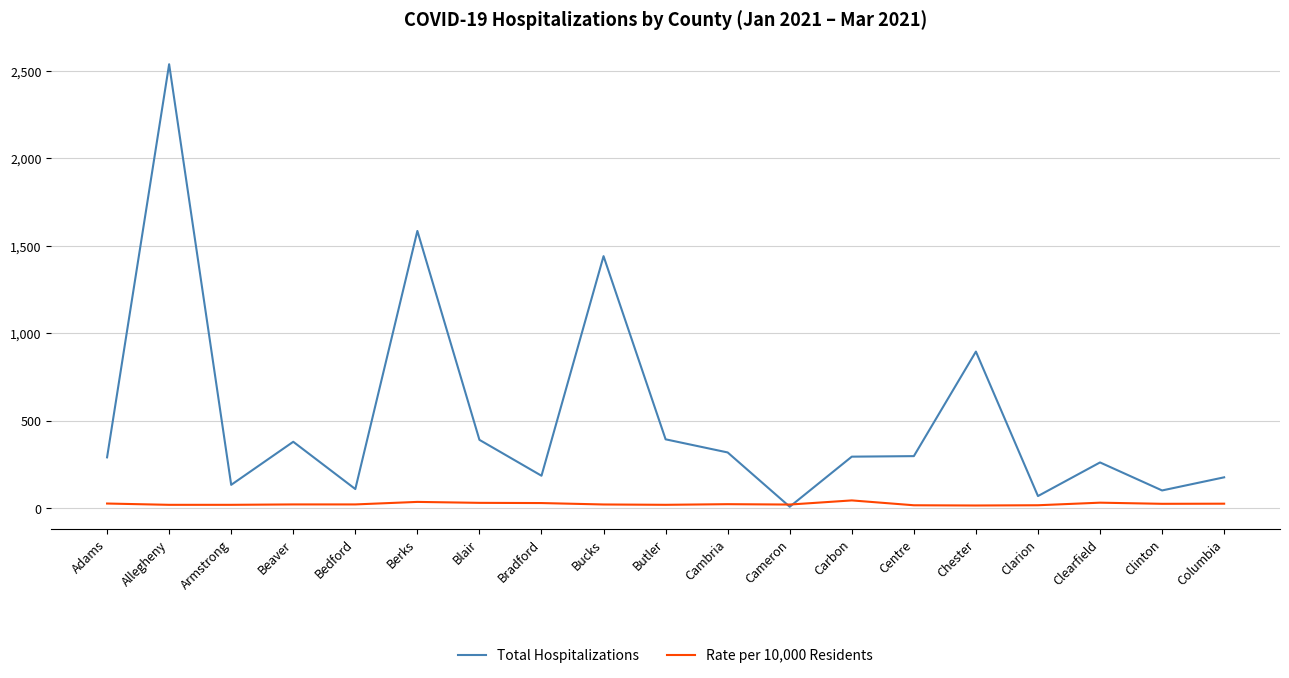

What are all the series names shown in the legend?

Total Hospitalizations, Rate per 10,000 Residents